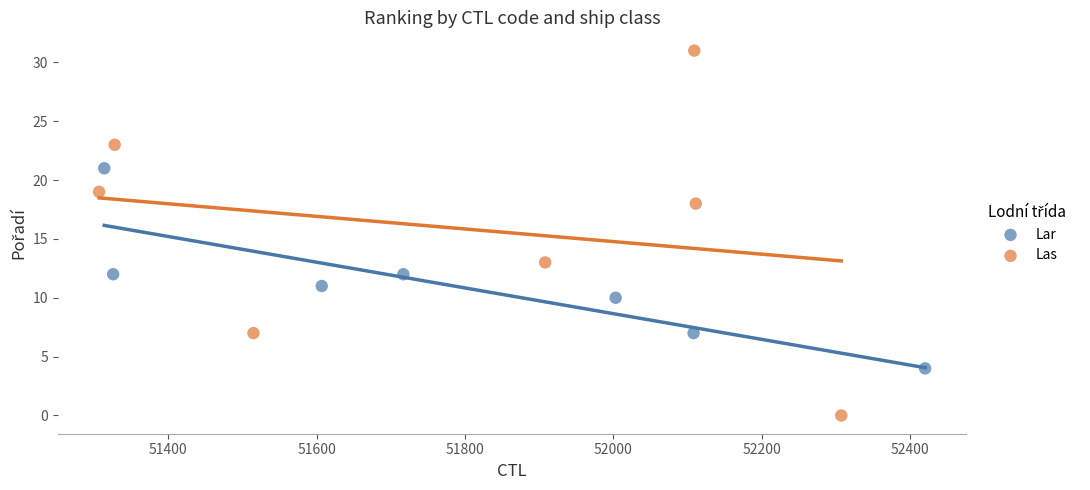

Which series contains the lowest Y value?

Las